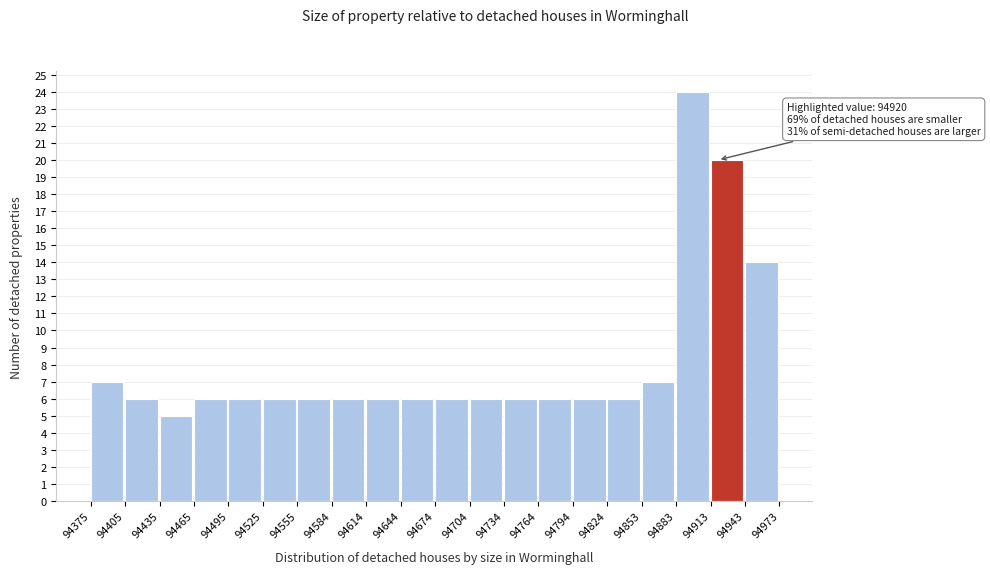

Which range on the x-axis has the tallest bar?

94883 to 94913